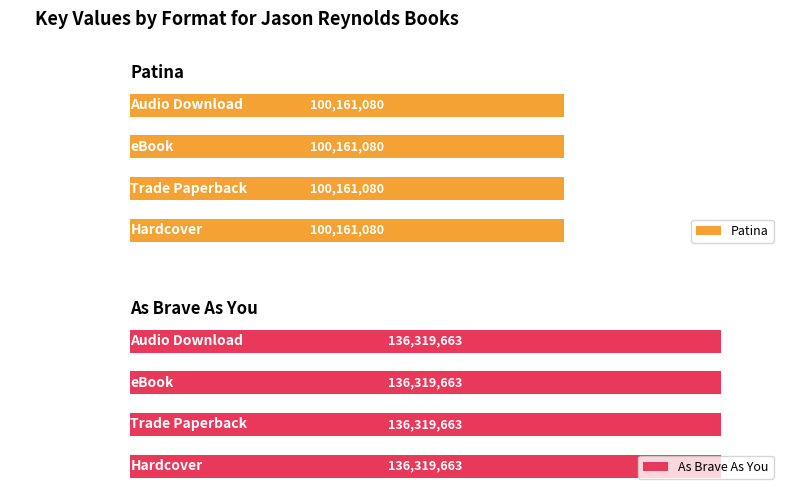

What position from the right is Hardcover?

4